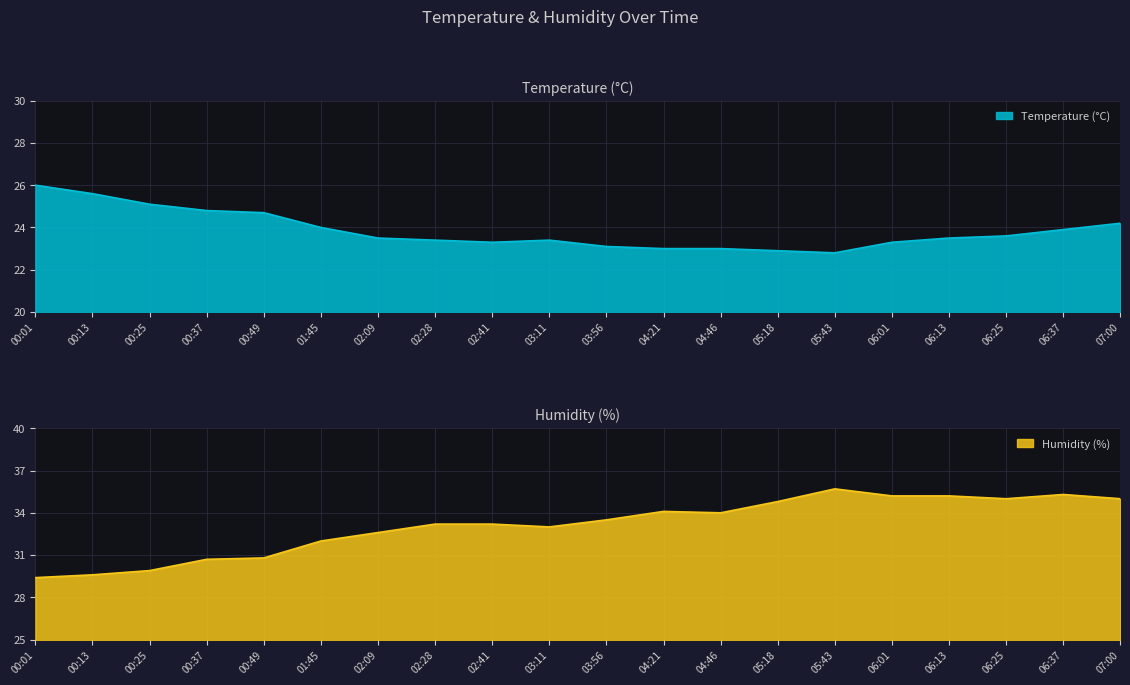

What is the average value of the humidity series?

33.1